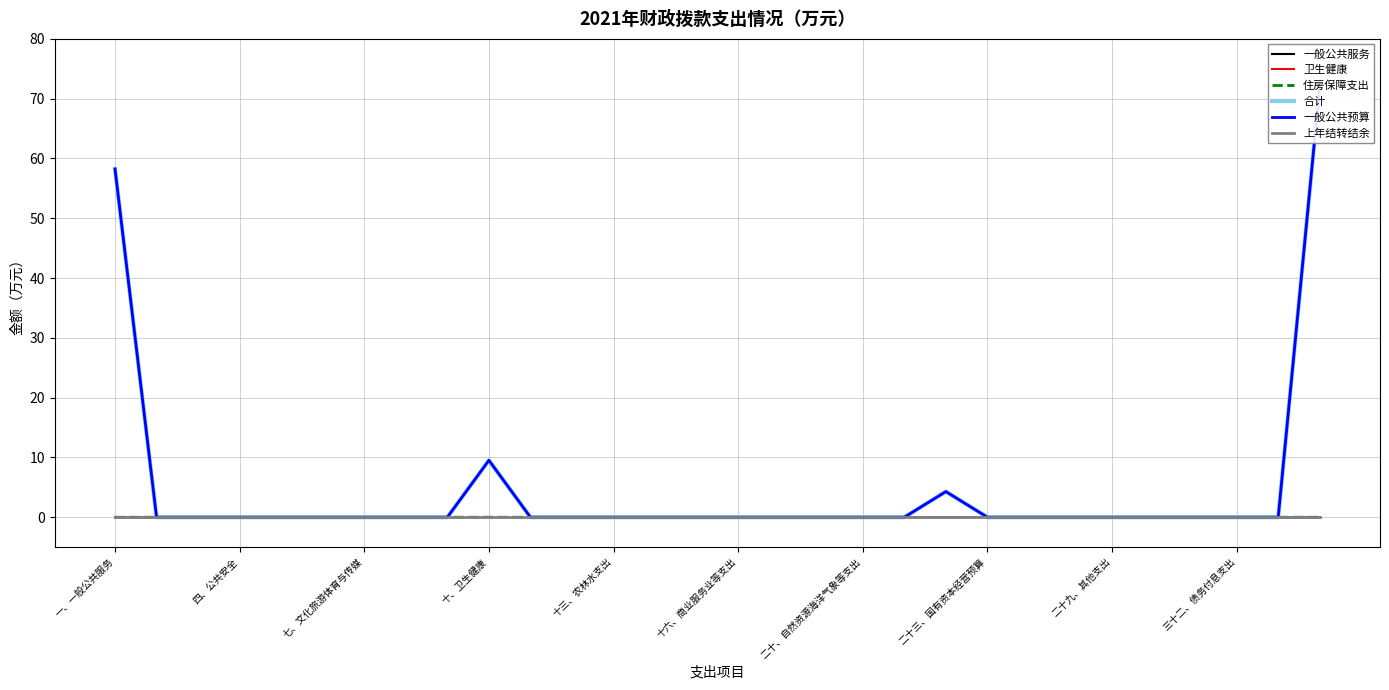

At which label does 卫生健康 reach its peak?

十、卫生健康